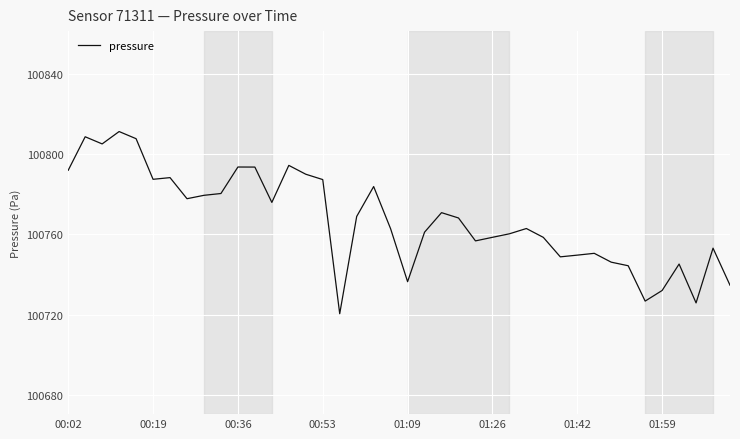

What is the greatest value displayed?

100811.2